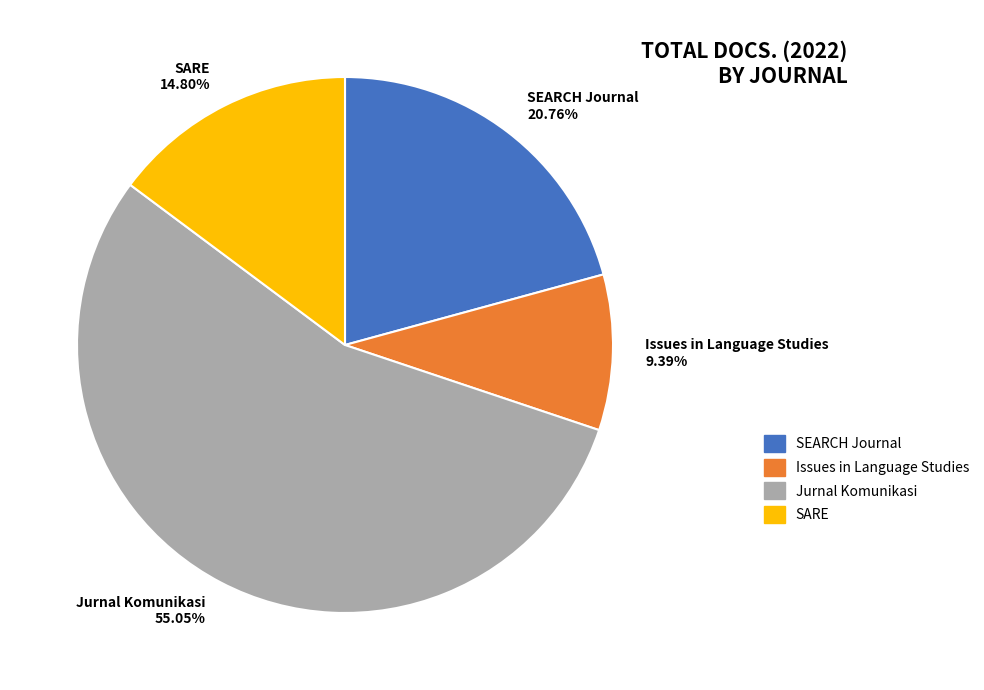

How many segments does this pie chart have?

4